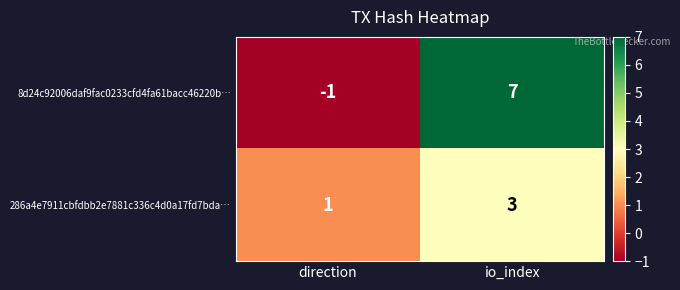

Rank the series at io_index from highest to lowest value.

8d24c92006daf9fac0233cfd4fa61bacc46220b…, 286a4e7911cbfdbb2e7881c336c4d0a17fd7bda…